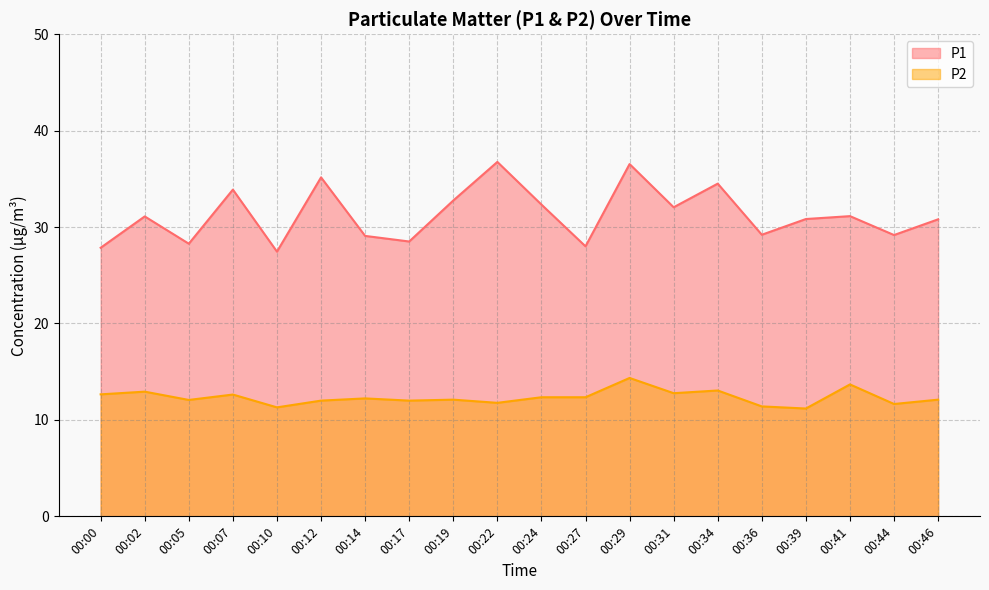

Which category has the highest value across all series?

00:22